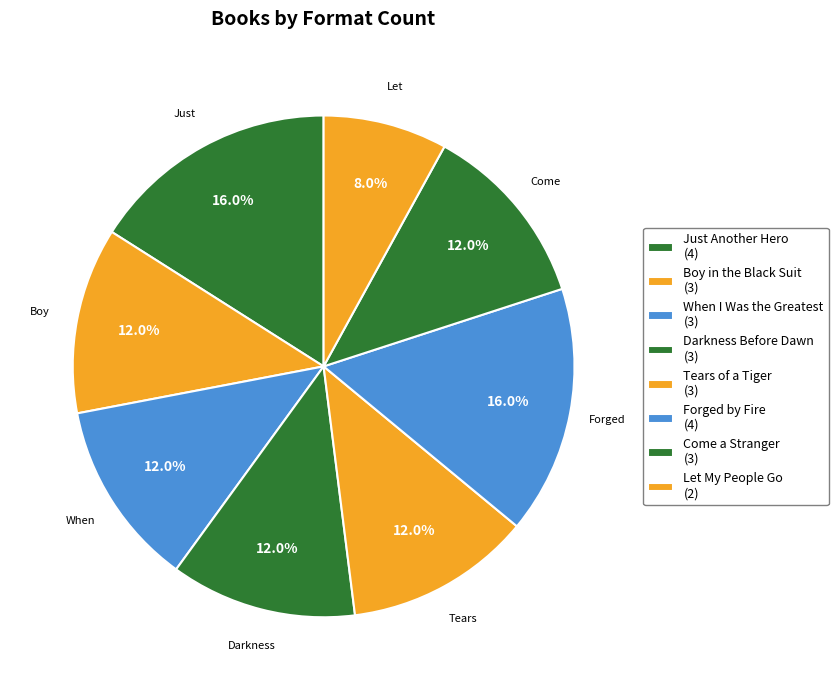

How many slices are in this pie chart?

8